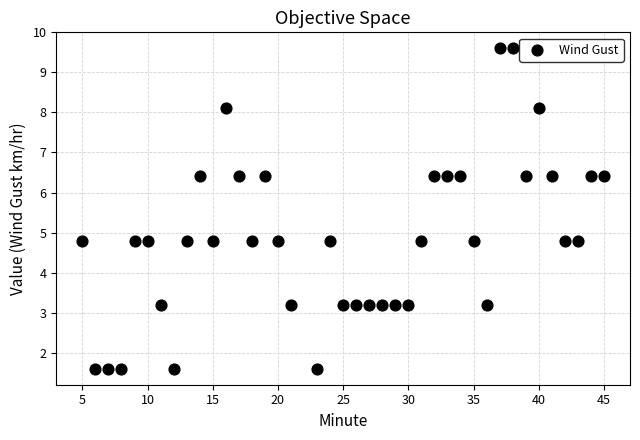

What is the range of Y values (max minus min)?

8.0